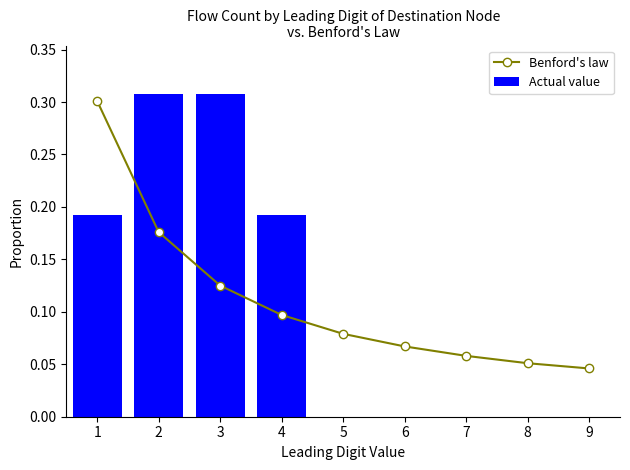

Which has a higher value, 7 or 1?

1